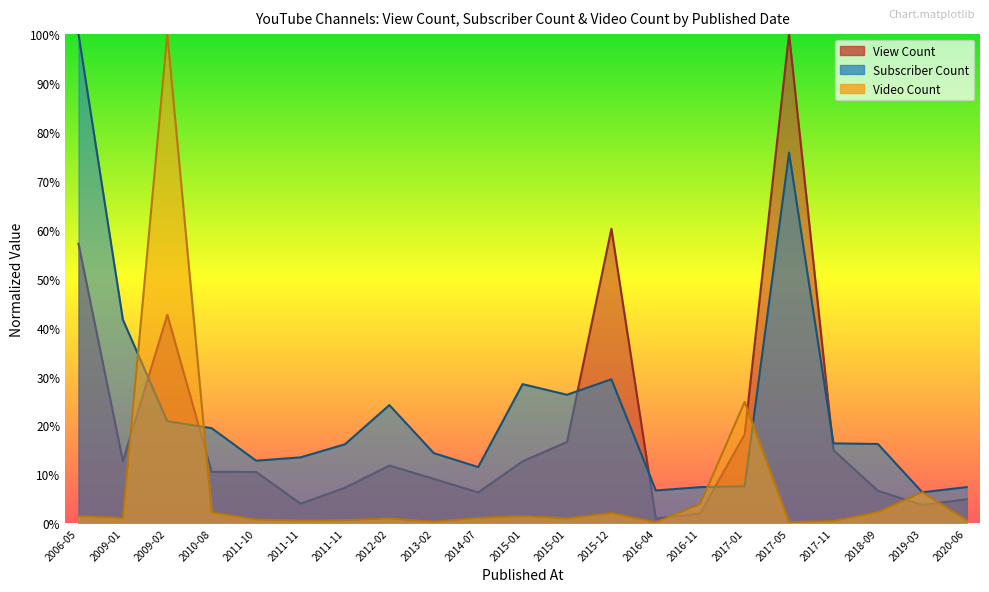

How many intersections are there between View Count and Video Count?

6